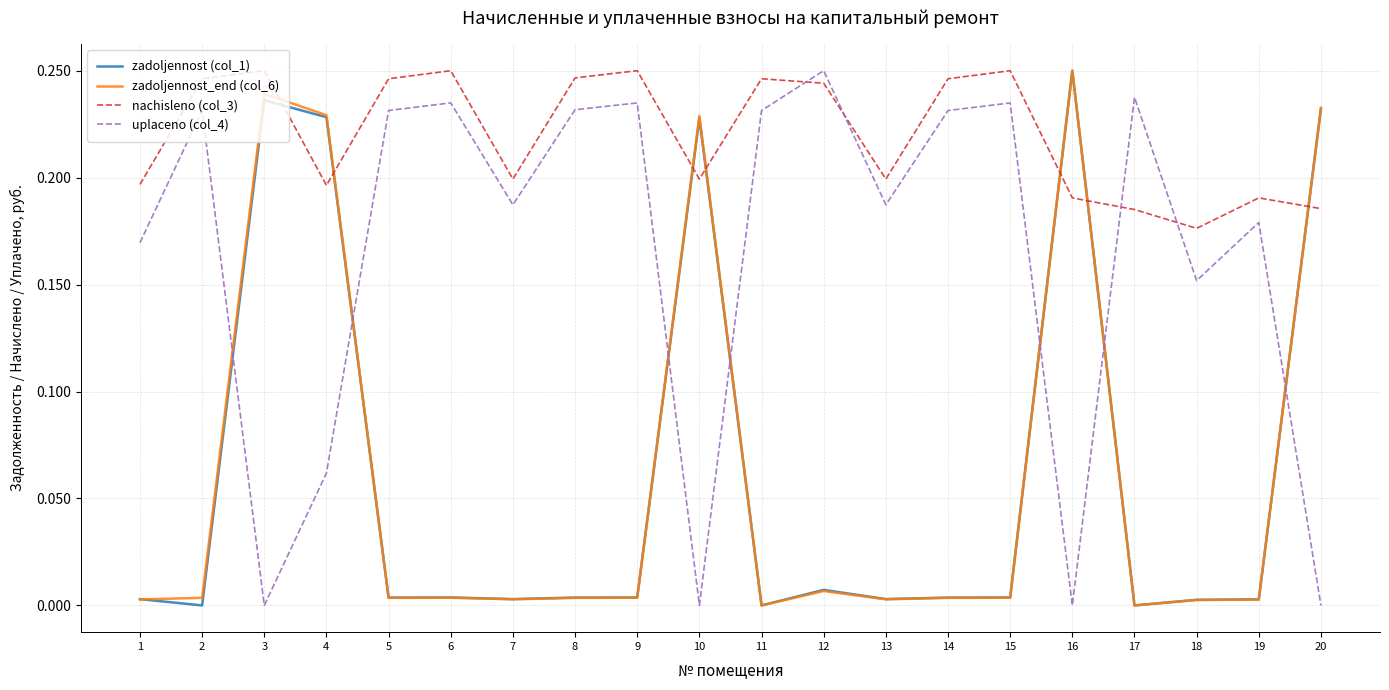

After their last crossing, which series has the higher values: nachisleno (col_3) or zadoljennost_end (col_6)?

zadoljennost_end (col_6)